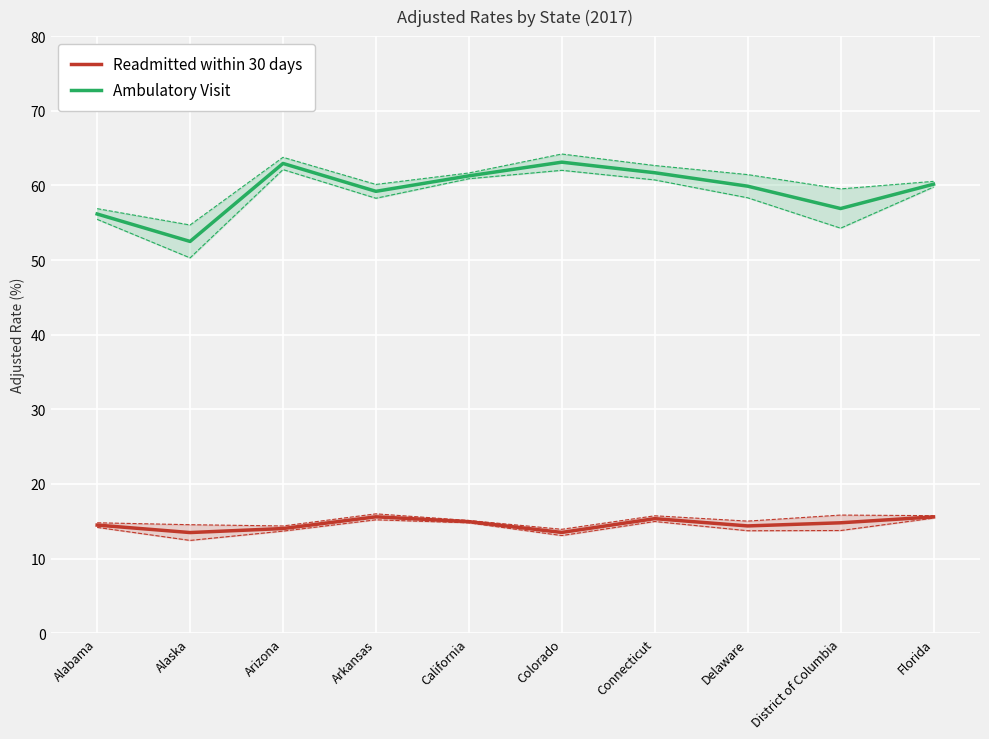

True or false: Ambulatory Visit and Readmitted within 30 days cross at least once.

False